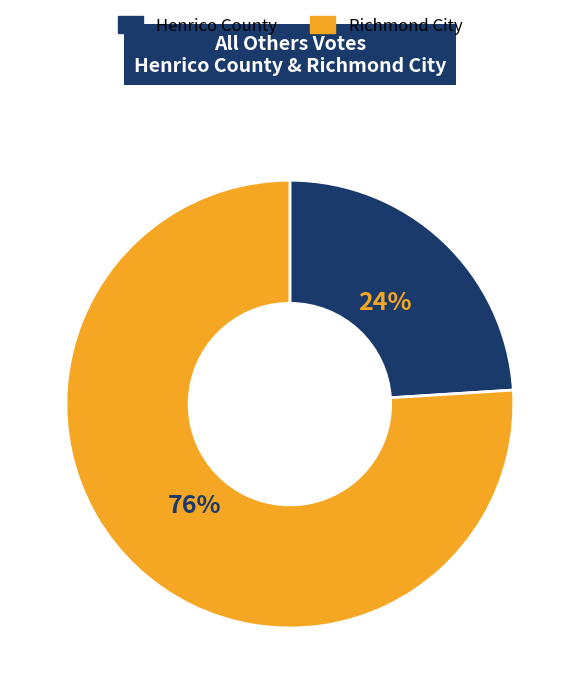

How many segments does this pie chart have?

2